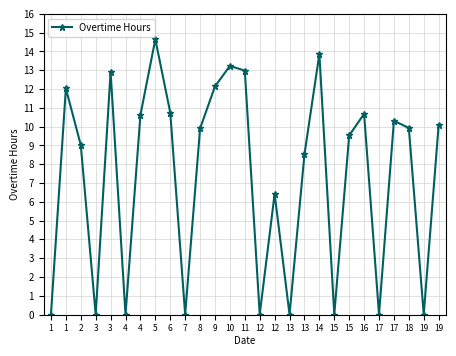

Between 12 and 15, which is larger?

12